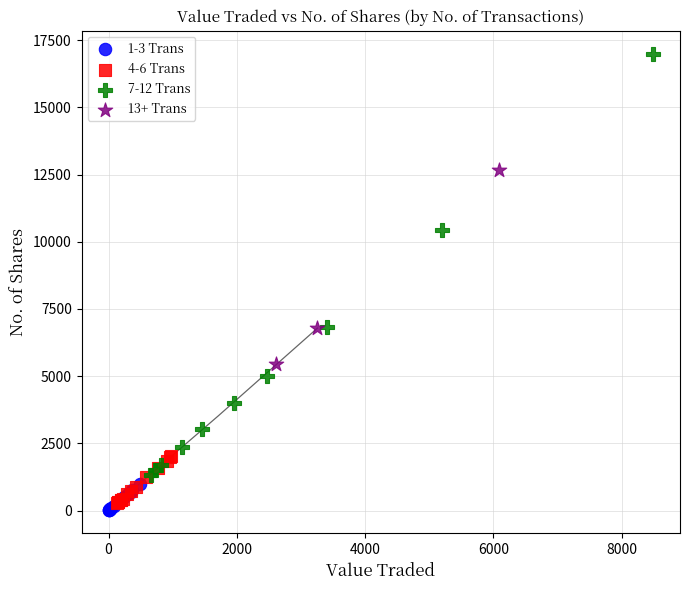

Which series contains the lowest Y value?

1-3 Trans